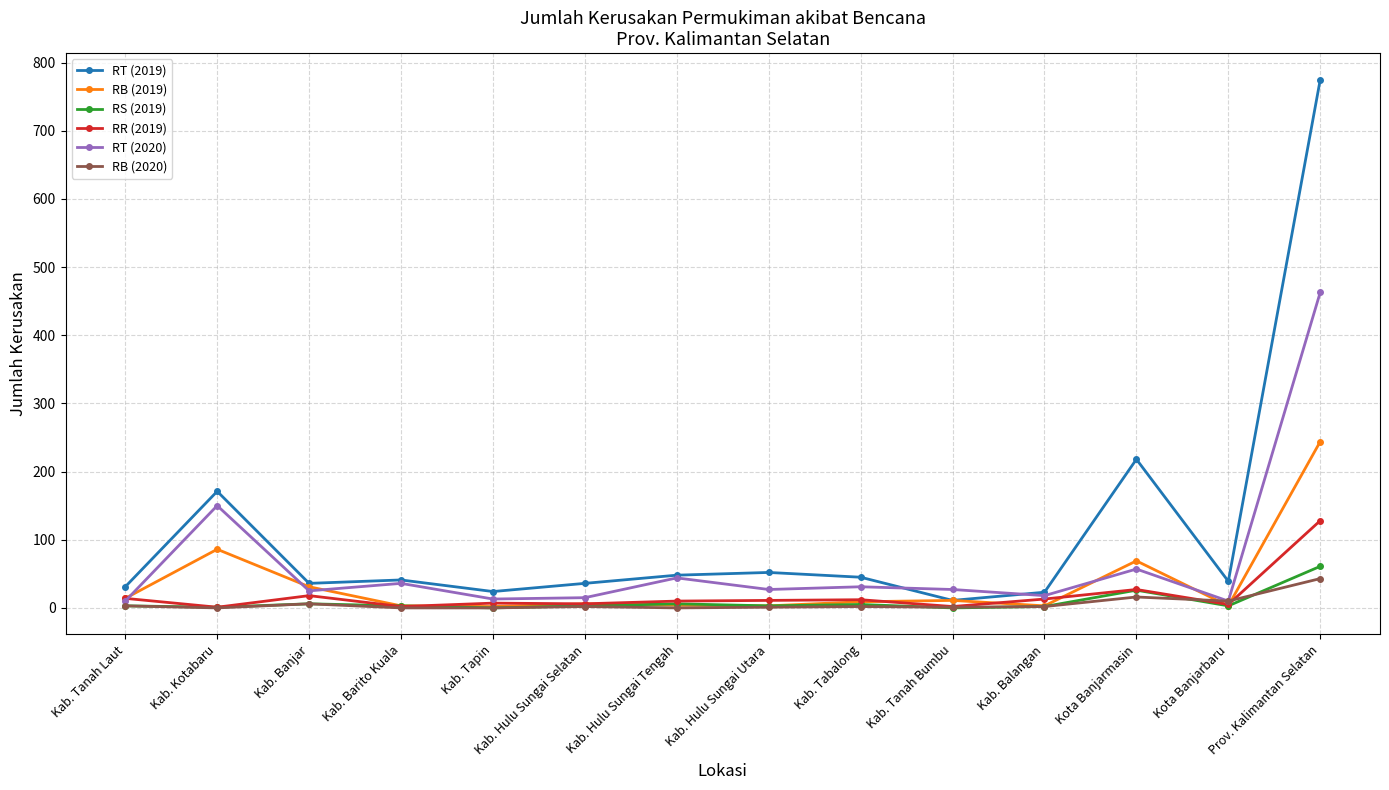

What is the total value across all series at Kab. Balangan?

61